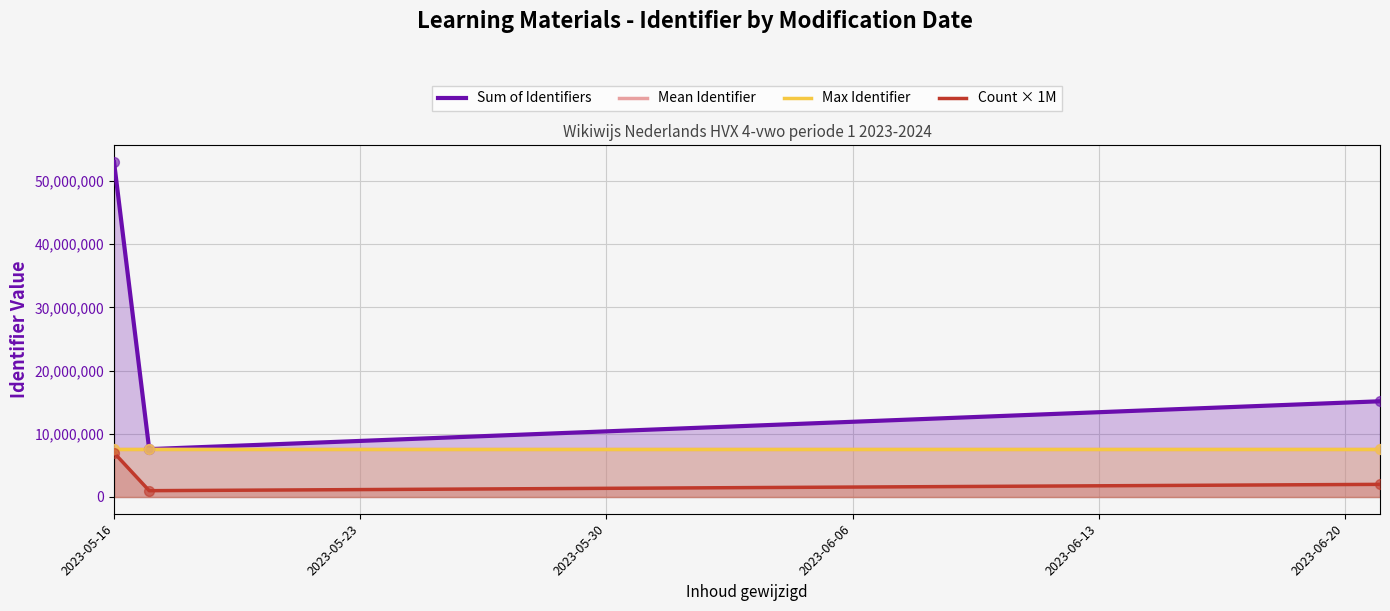

At which category is the sum across all series the highest?

2023-05-16